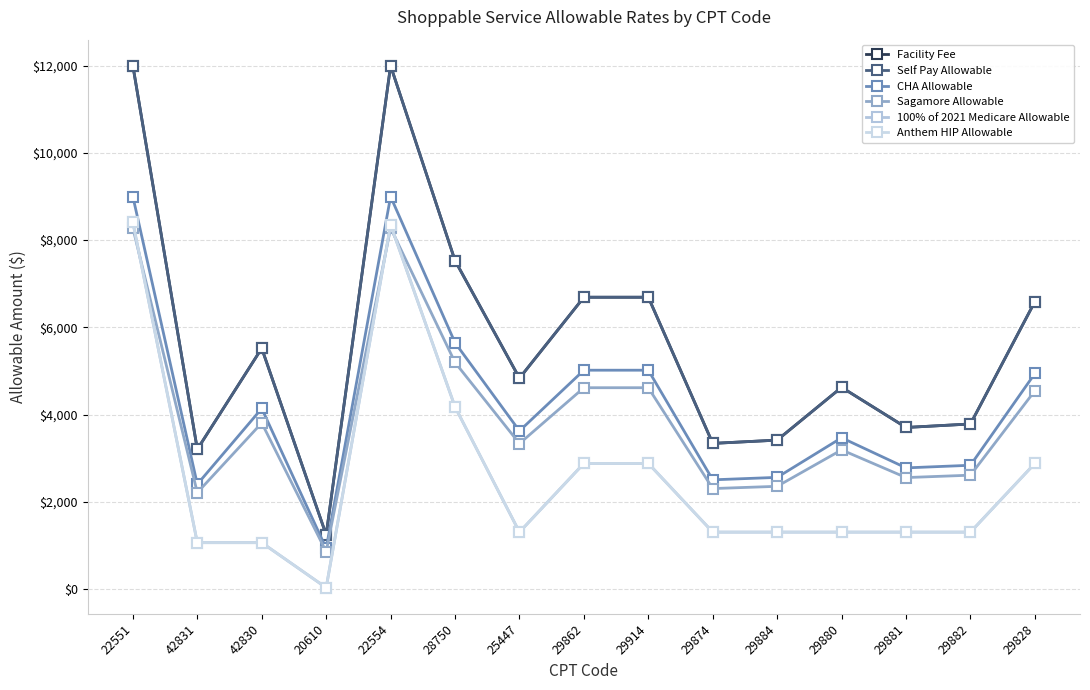

What is the lowest value of the 100% of 2021 Medicare Allowable series?

33.0